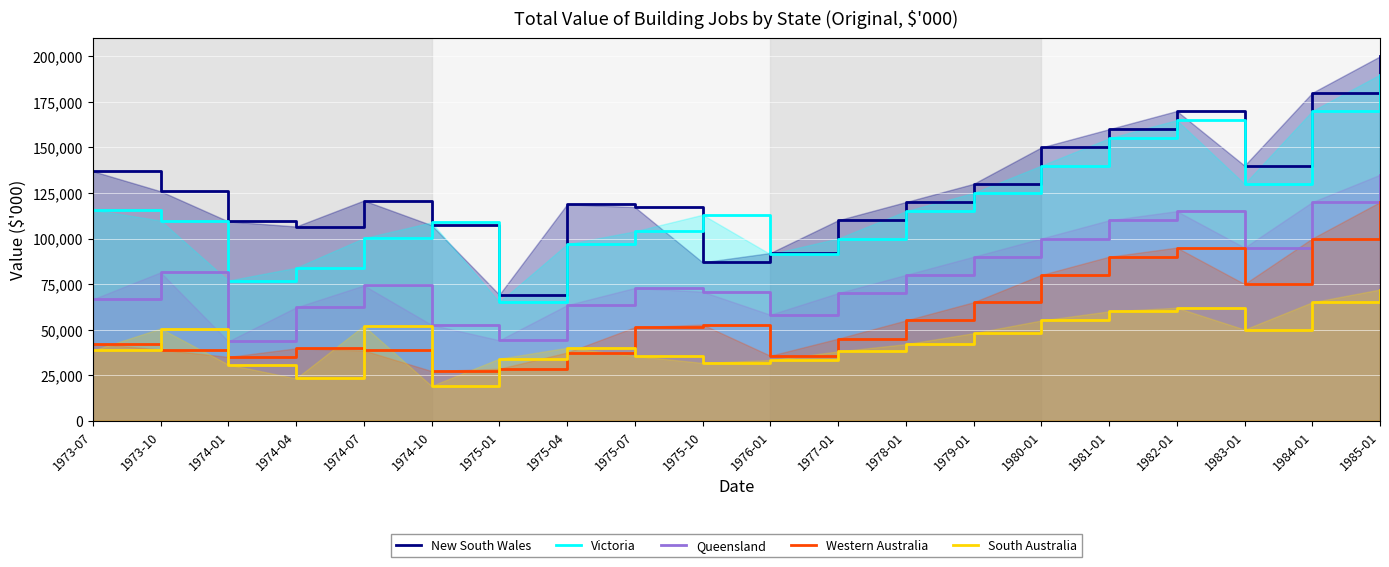

At how many categories does at least one series exceed 113535?

13